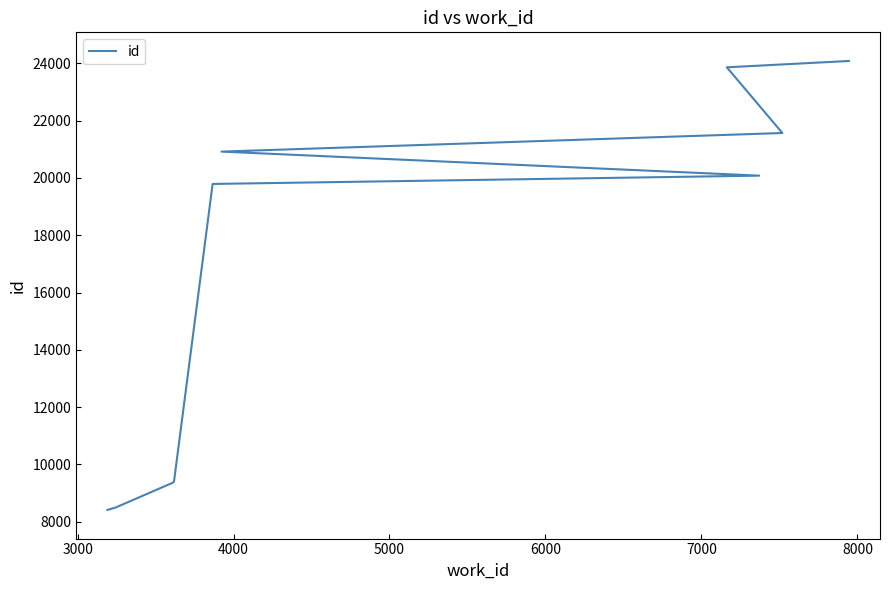

Between 5000 and 3000, which is larger?

5000